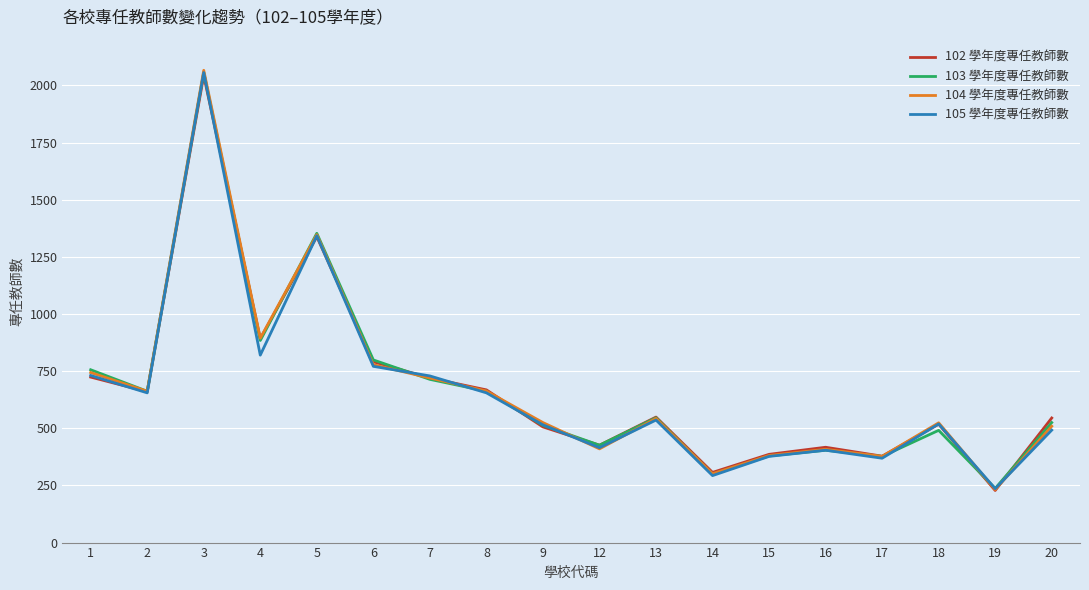

How many lines are shown in the chart?

4